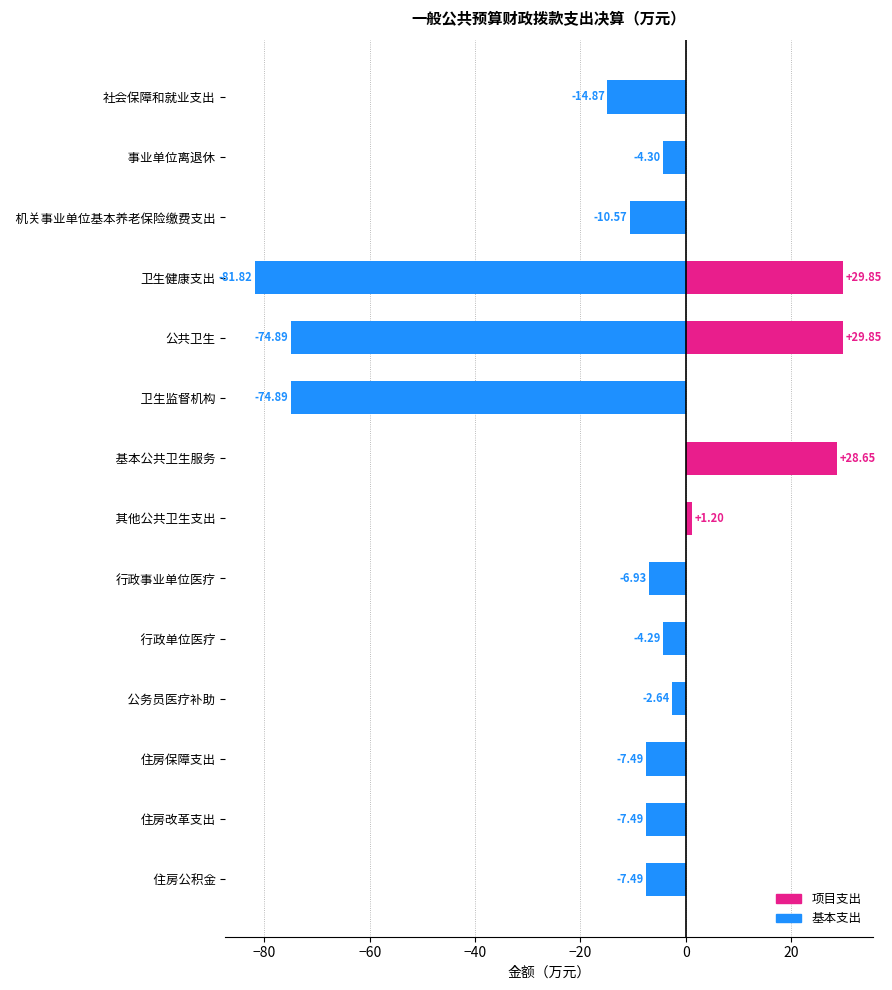

The value of 基本支出 at 基本公共卫生服务 is 0.0. True or false?

True